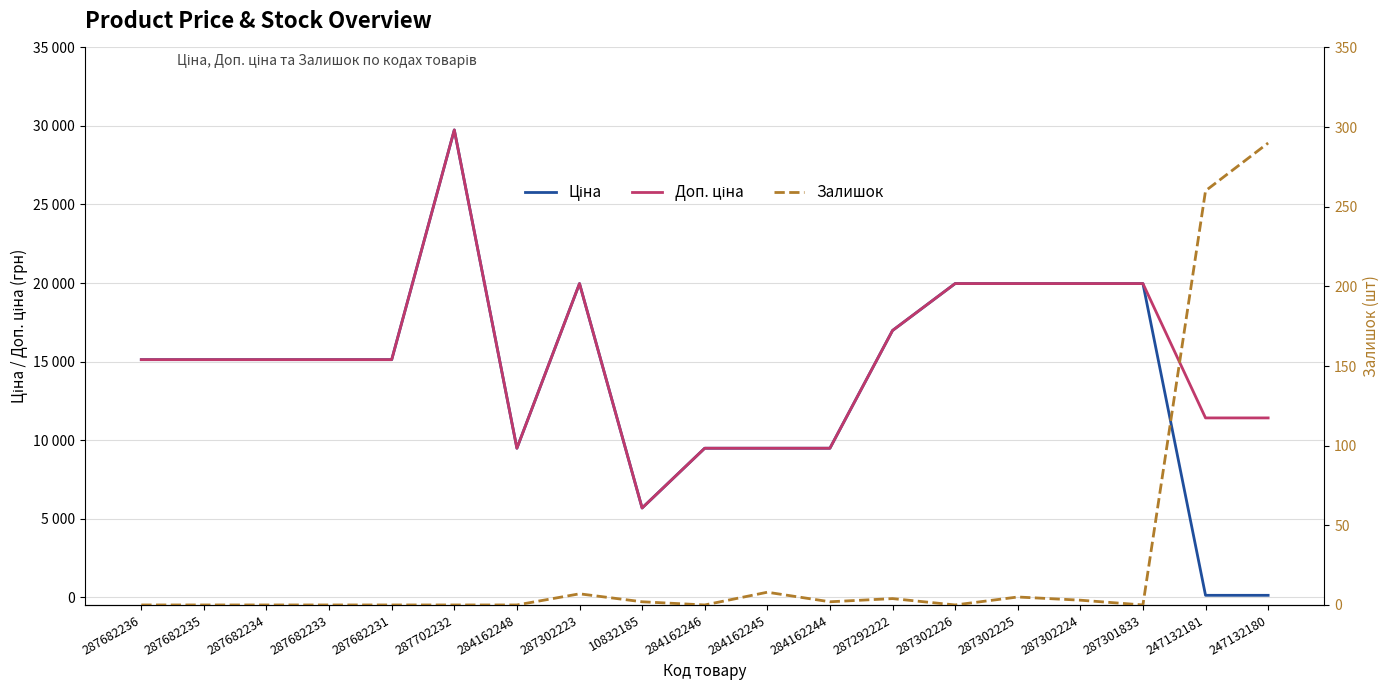

Is it true that Залишок equals 2.0 at 10832185?

True